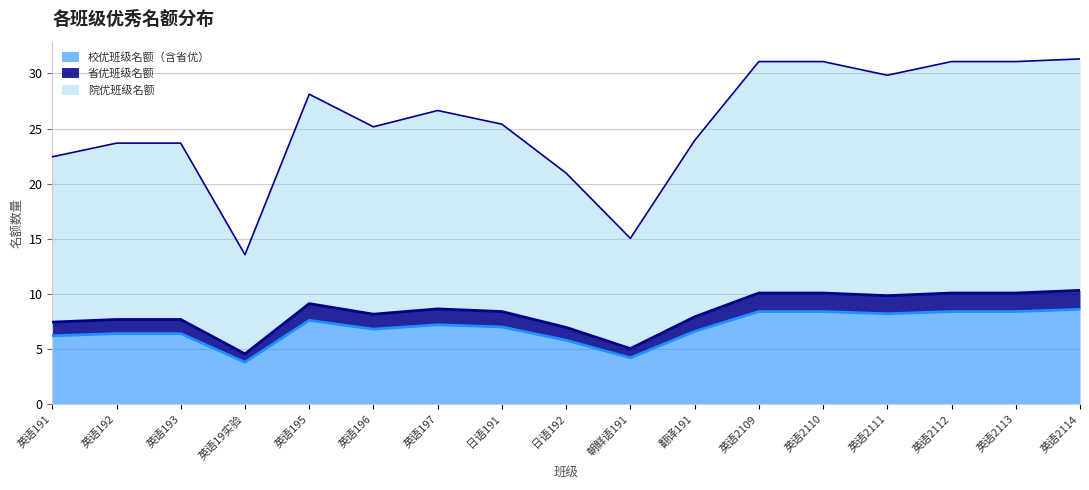

Reading left to right, what are all the values shown in this chart?

校优班级名额（含省优）: 英语191=7.4	英语192=7.7	英语193=7.7	英语19实验=4.6	英语195=9.1	英语196=8.2	英语197=8.6	日语191=8.4	日语192=7.0	朝鲜语191=5.0	翻译191=7.9	英语2109=10.1	英语2110=10.1	英语2111=9.8	英语2112=10.1	英语2113=10.1	英语2114=10.3
省优班级名额: 英语191=6.2	英语192=6.4	英语193=6.4	英语19实验=3.8	英语195=7.6	英语196=6.8	英语197=7.2	日语191=7.0	日语192=5.8	朝鲜语191=4.2	翻译191=6.6	英语2109=8.4	英语2110=8.4	英语2111=8.2	英语2112=8.4	英语2113=8.4	英语2114=8.6
院优班级名额: 英语191=22.4	英语192=23.7	英语193=23.7	英语19实验=13.6	英语195=28.1	英语196=25.2	英语197=26.6	日语191=25.4	日语192=21.0	朝鲜语191=15.0	翻译191=23.9	英语2109=31.1	英语2110=31.1	英语2111=29.8	英语2112=31.1	英语2113=31.1	英语2114=31.3